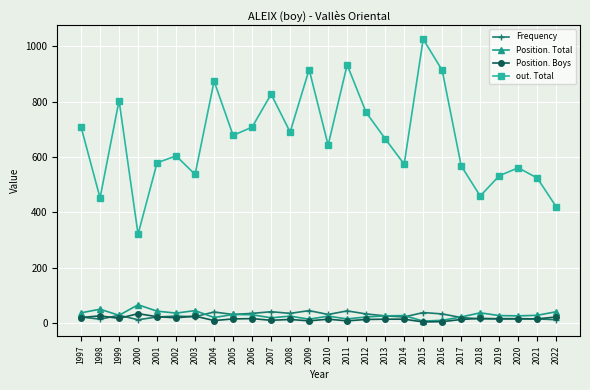

Which category has the highest value in the Position. Total series?

2000